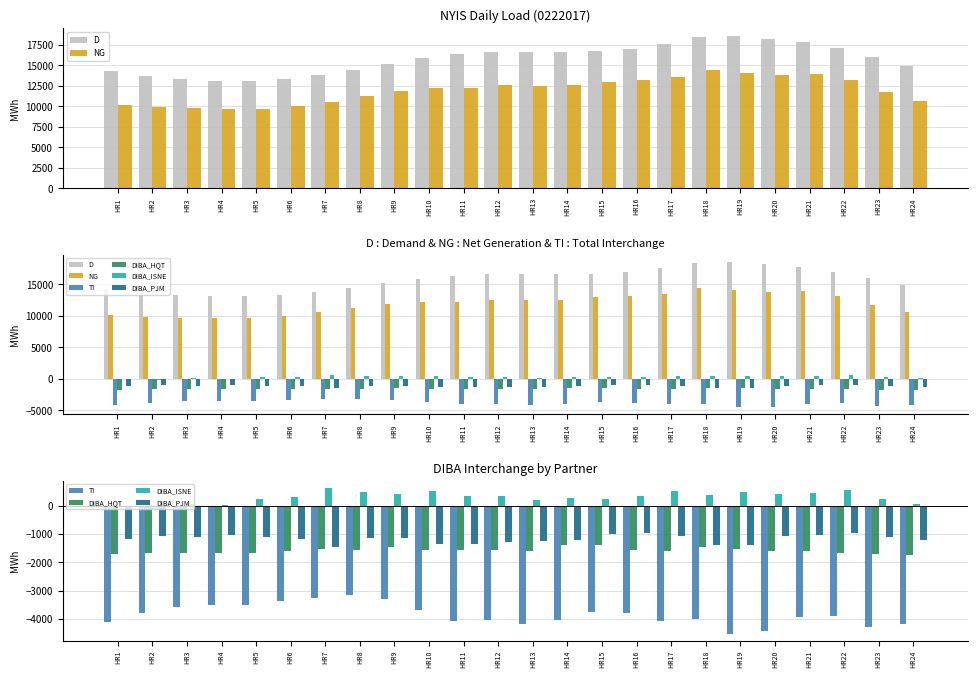

What is the total value across all series at HR22?

24248